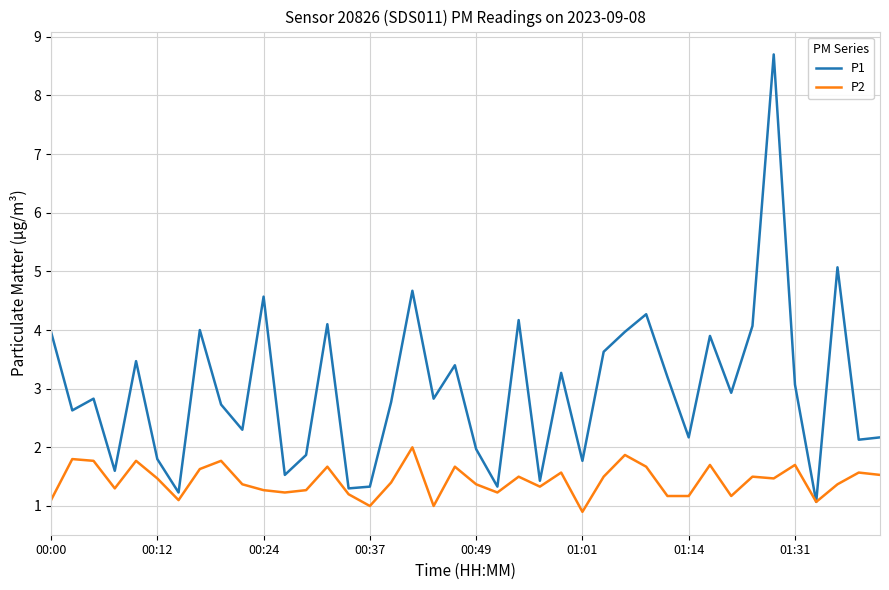

Rank the series by their average value, from highest to lowest.

P1, P2